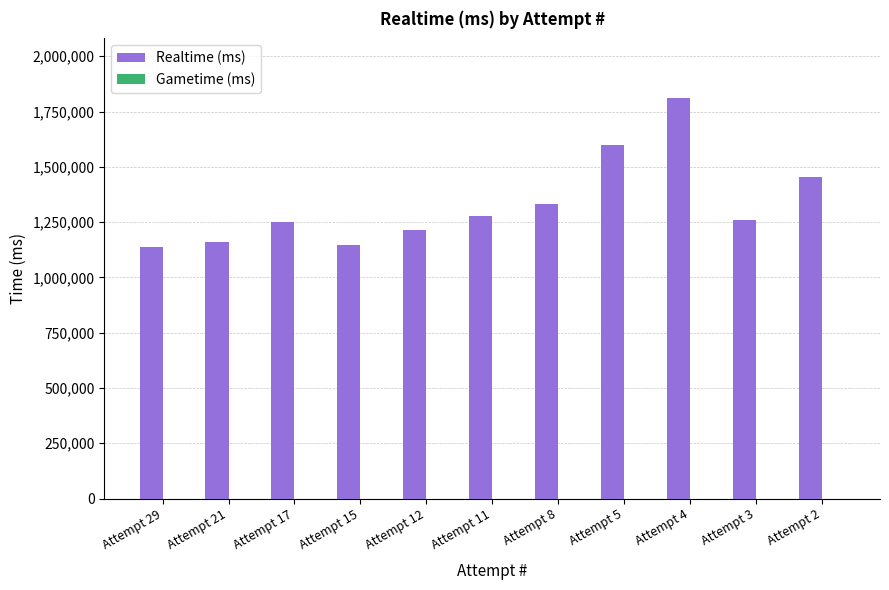

Is it true that the value at Attempt 2 is 1453962?

True